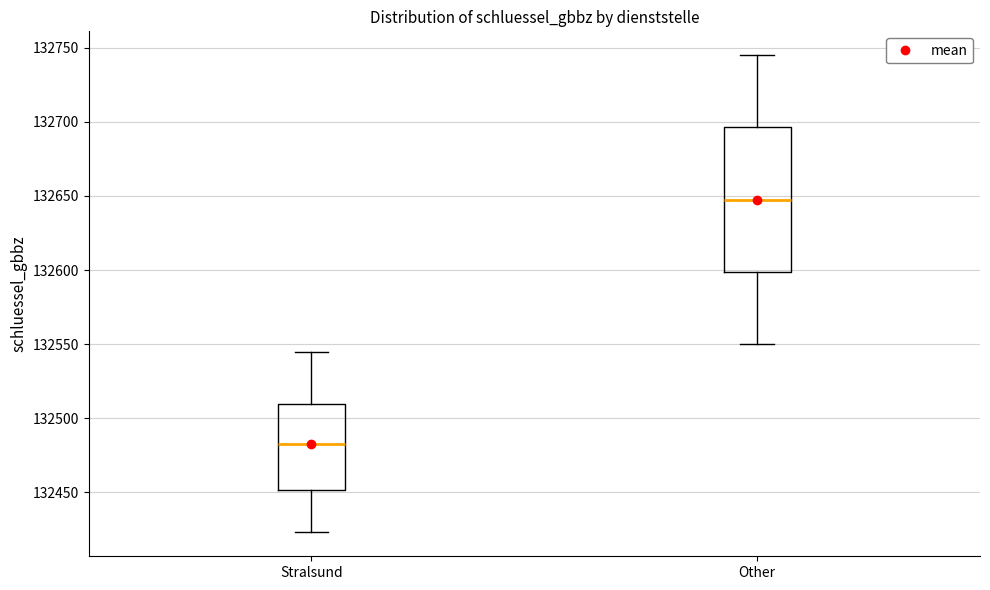

Which box is the tallest, from its lower edge to its upper edge?

Other